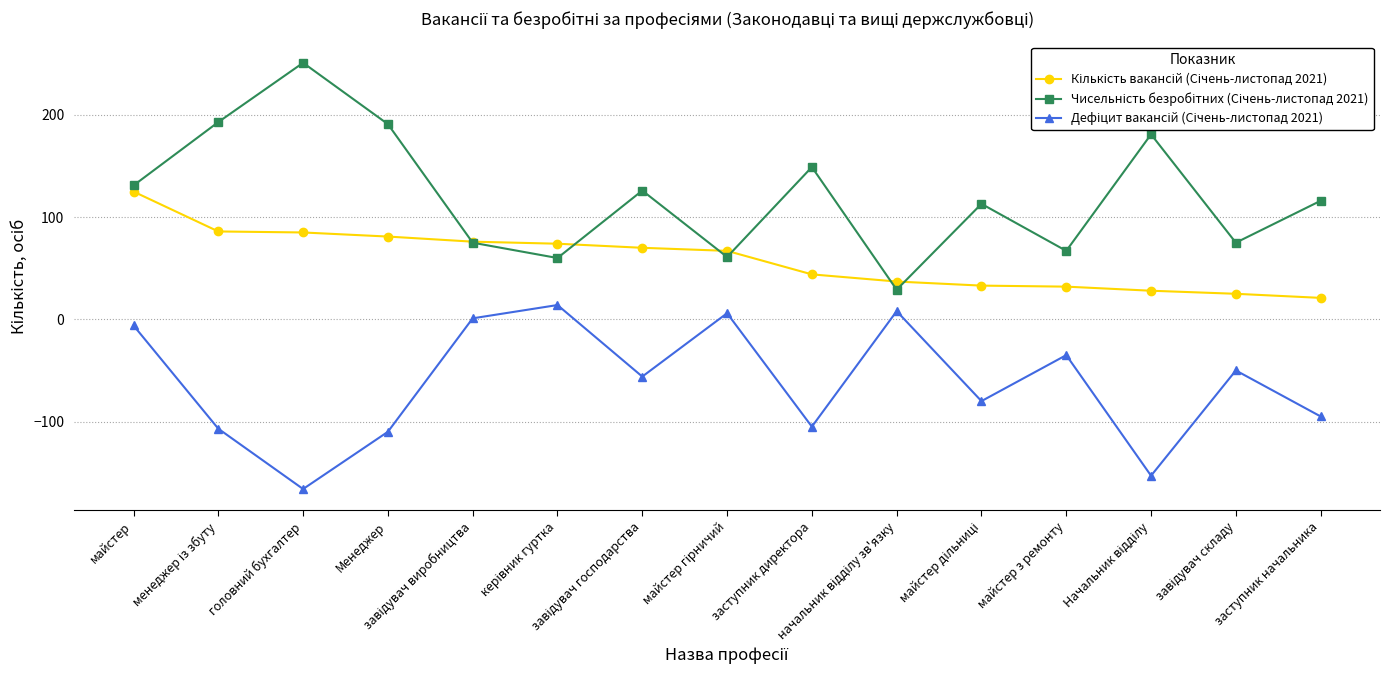

What is the smallest value displayed?

-166